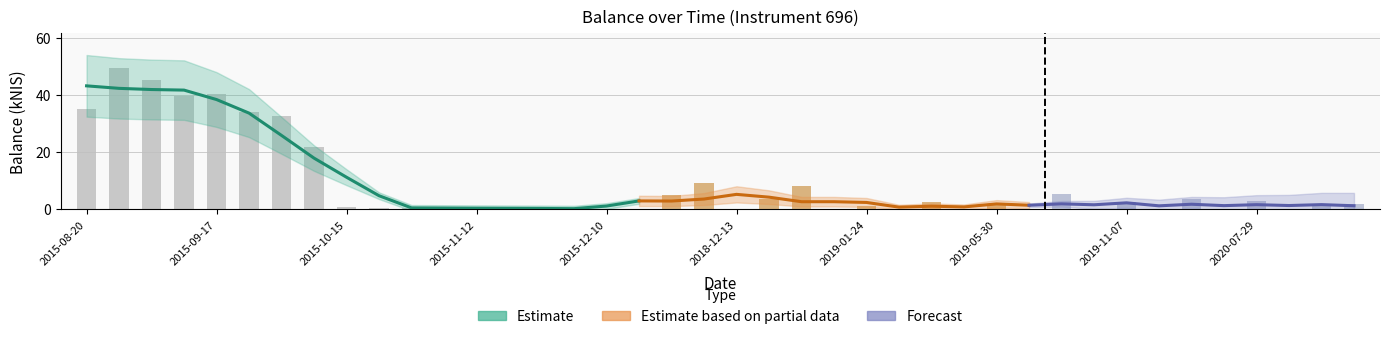

Is it true that the value at 2020-07-29 is 1.7?

False